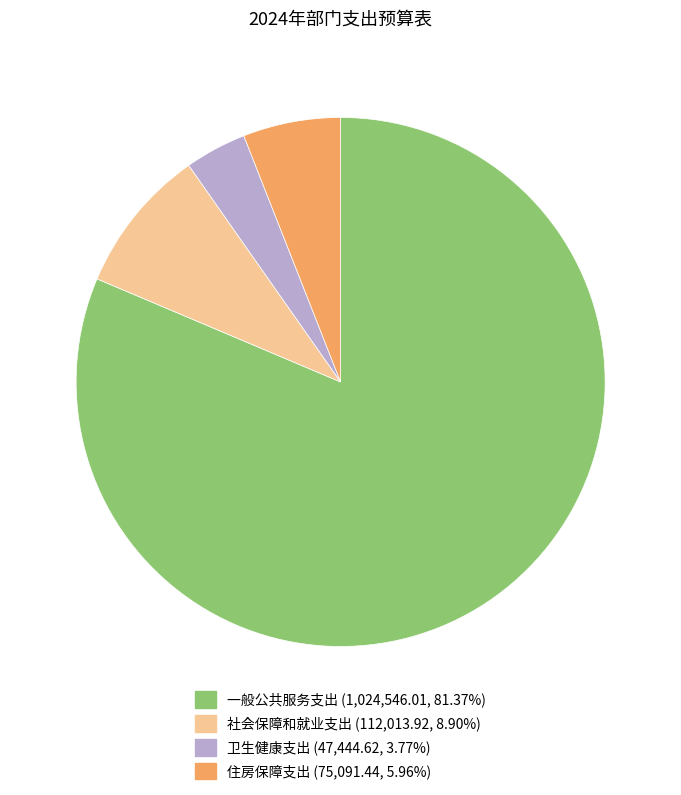

Does 一般公共服务支出 (1,024,546.01, 81.37%) represent more than half of the total?

Yes